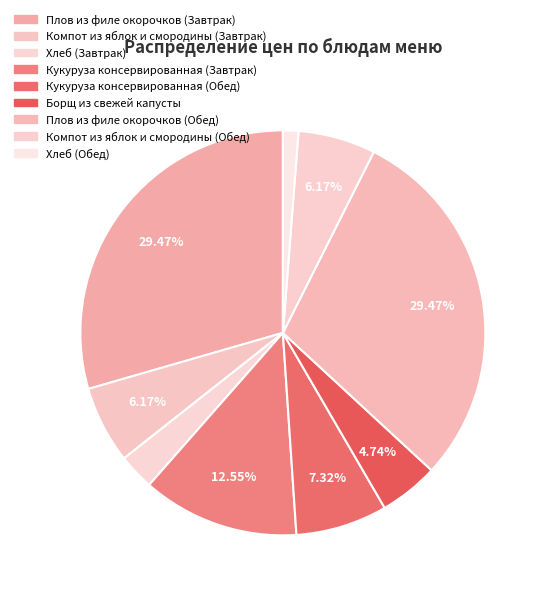

To the nearest percent, what percentage of the pie is Компот из яблок и смородины (Обед)?

6%